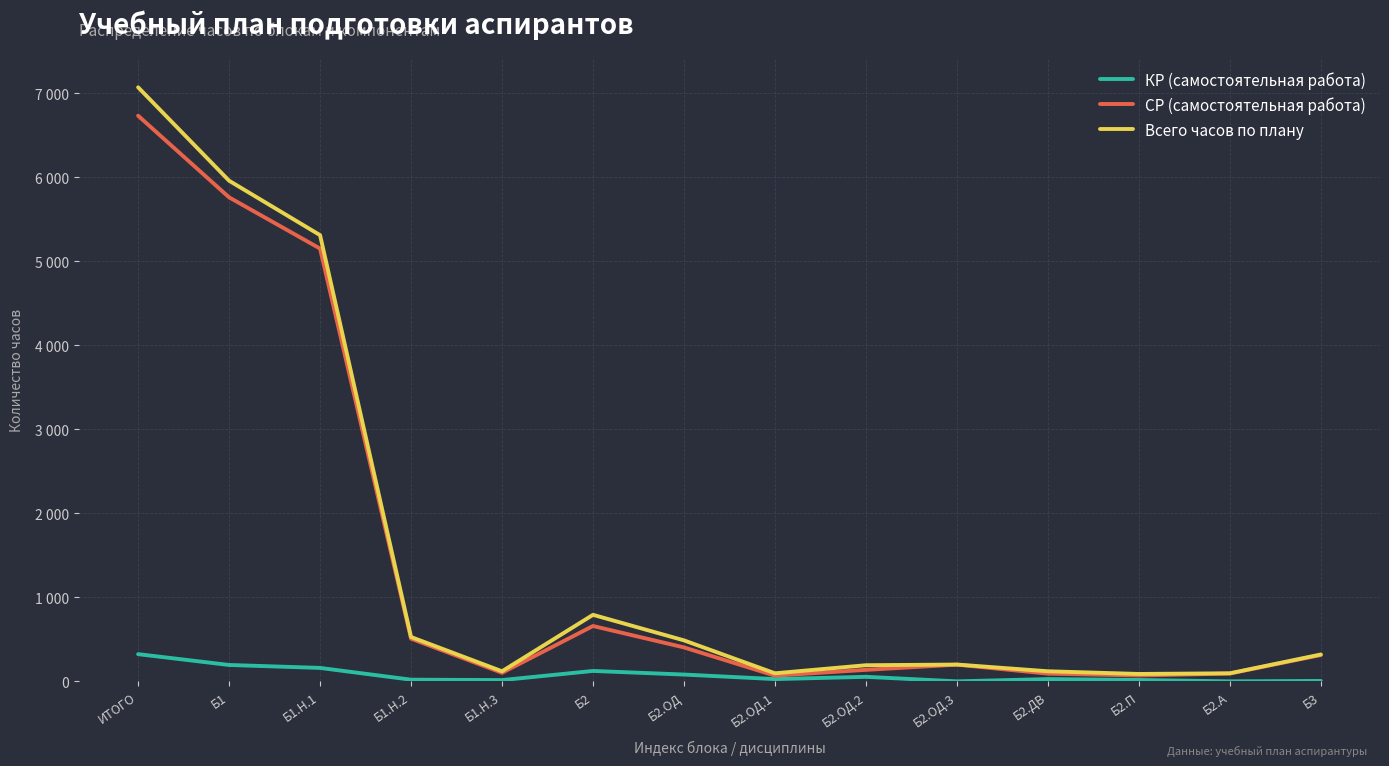

At Б2.ОД, list the series in order from largest to smallest.

Всего часов по плану, СР (самостоятельная работа), КР (самостоятельная работа)